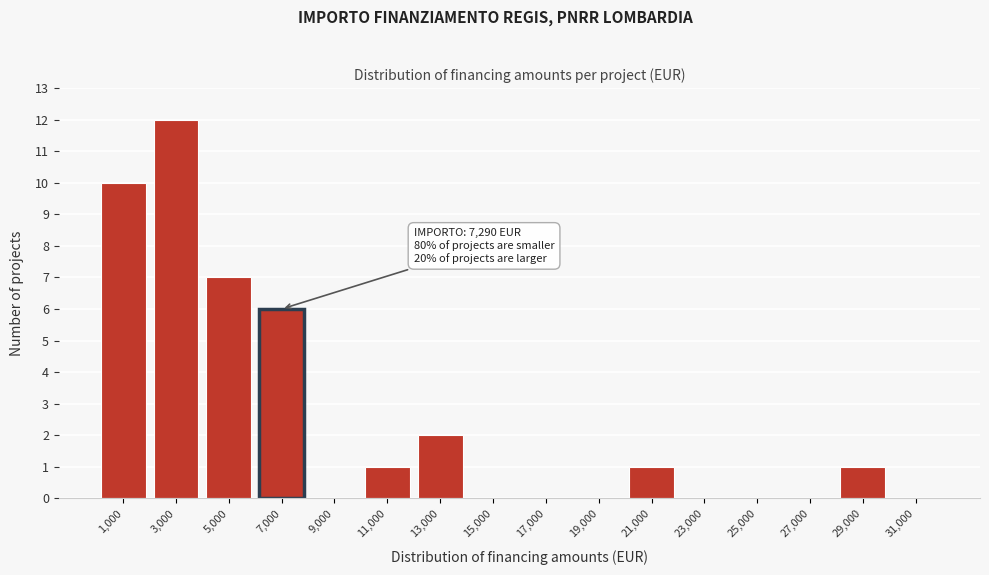

Reading left to right, extract all data points from this chart.

1,000=10	3,000=12	5,000=7	7,000=6	9,000=0	11,000=1	13,000=2	15,000=0	17,000=0	19,000=0	21,000=1	23,000=0	25,000=0	27,000=0	29,000=1	31,000=0